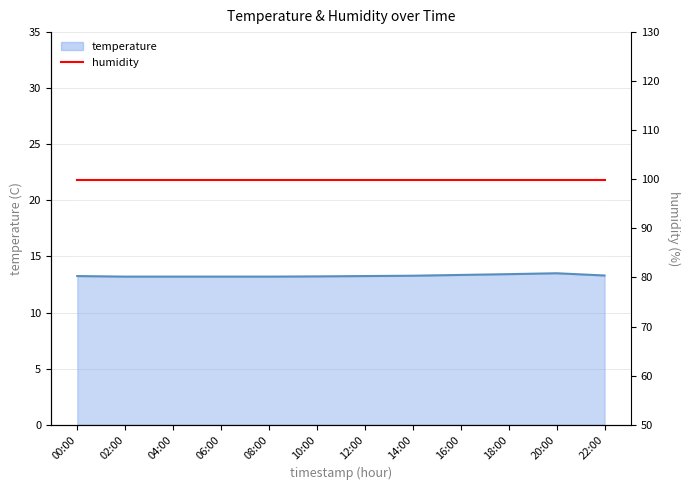

Is it true that the value at 18:00 is 13.4?

True